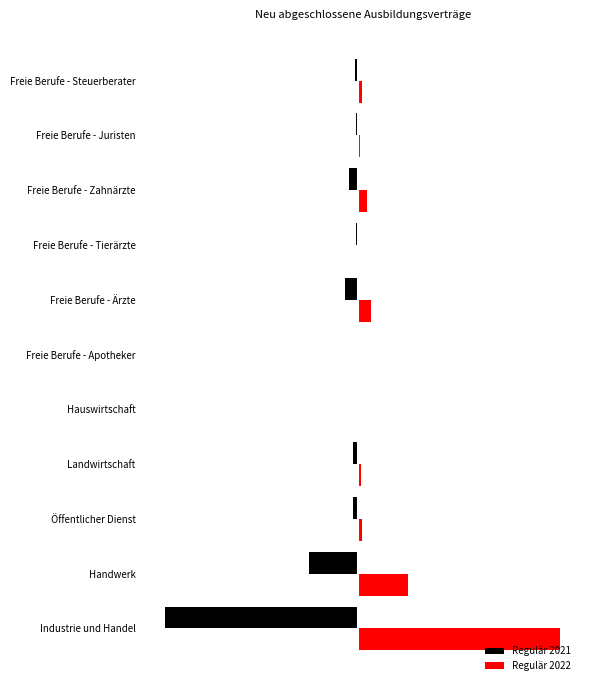

What are all the series names shown in the legend?

Regulär 2021, Regulär 2022